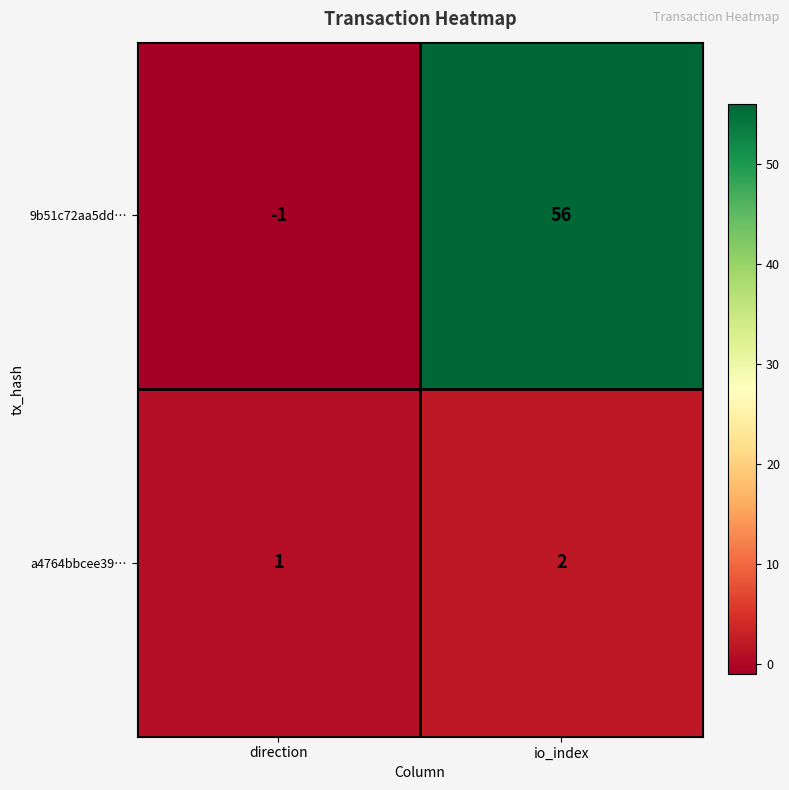

List the labels in order of 9b51c72aa5dd… value, largest first.

io_index, direction